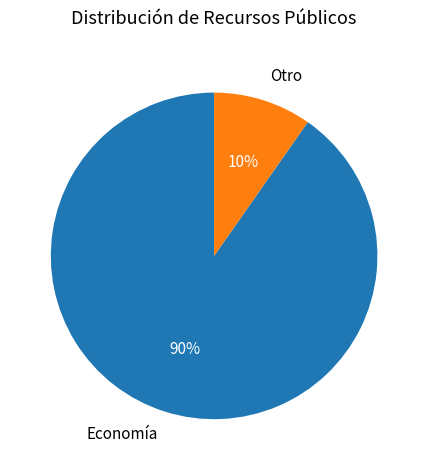

Is the sum of Economía and Otro greater than half?

Yes